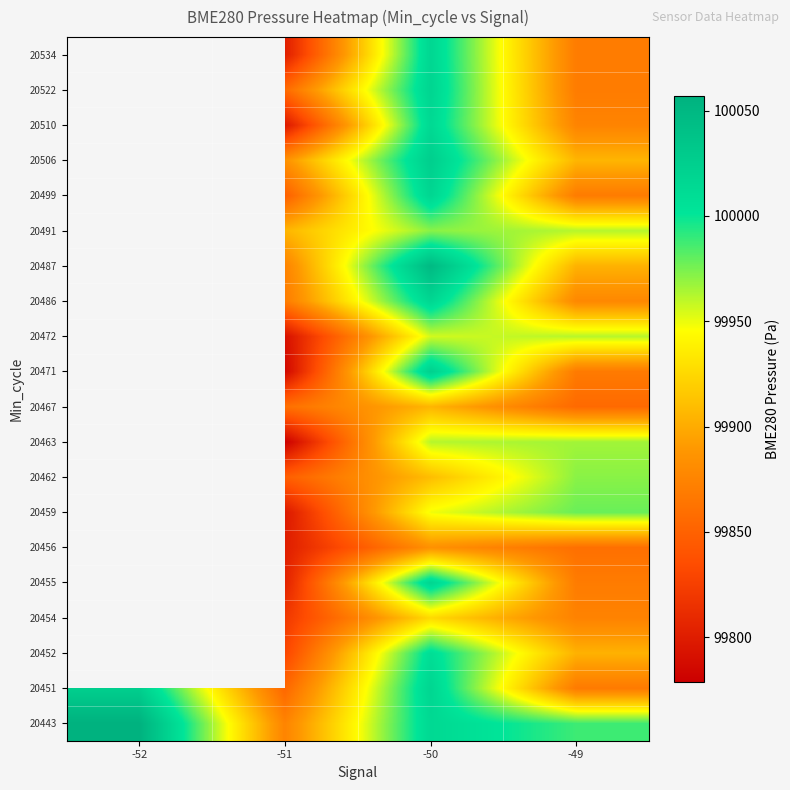

Which category has the lowest value across all series?

-51